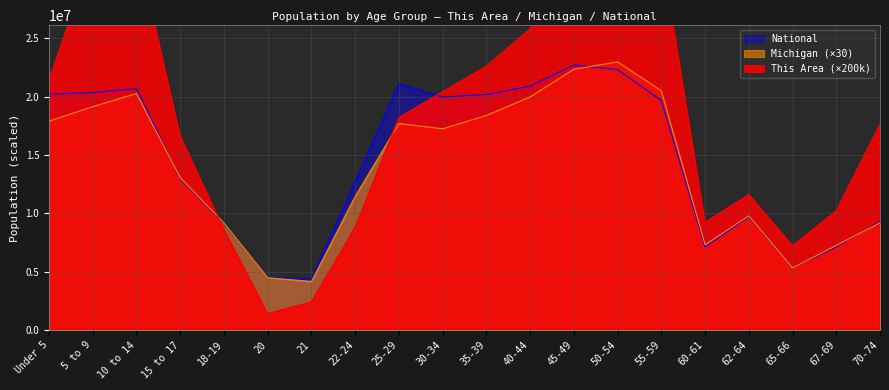

What is the value of the Michigan point at the 6th from the left?

4480500